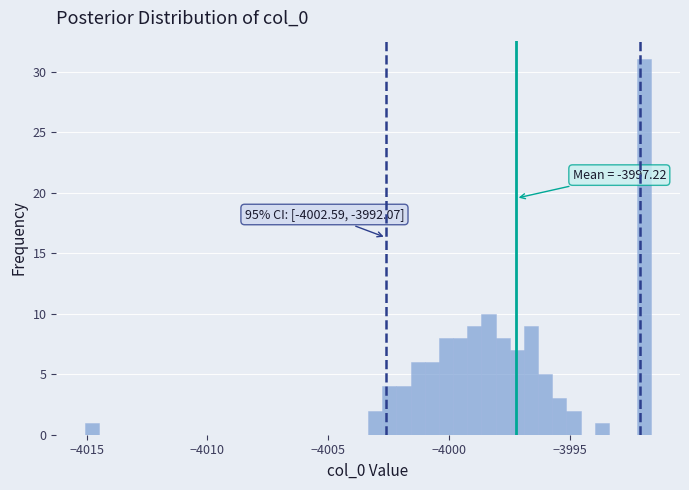

Around what value on the x-axis is the tallest bar? Give the approximate position of its centre, as read against the axis.

-3992.0